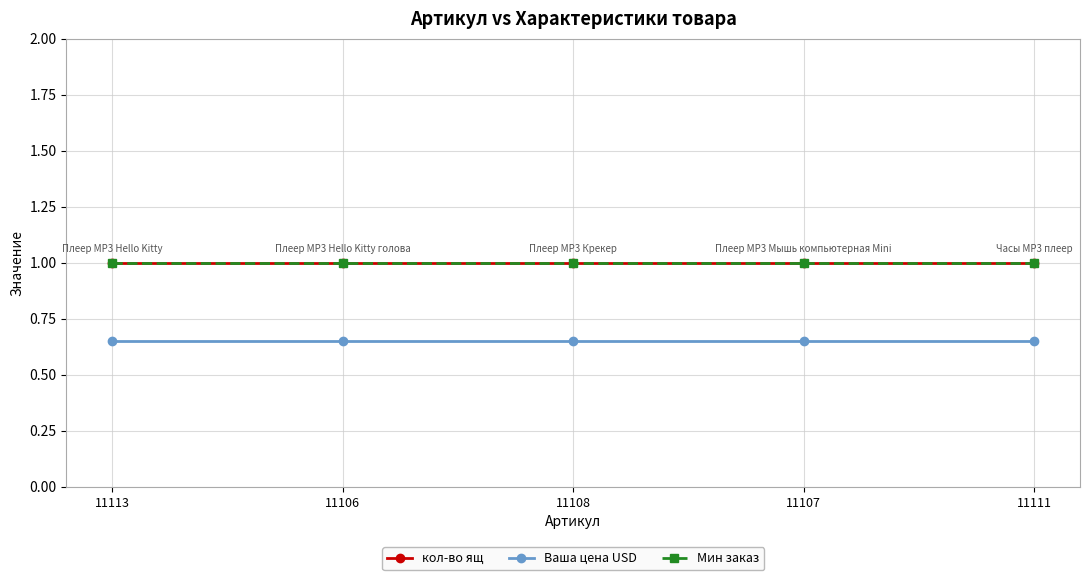

Is this an area chart (filled region under the line)?

No